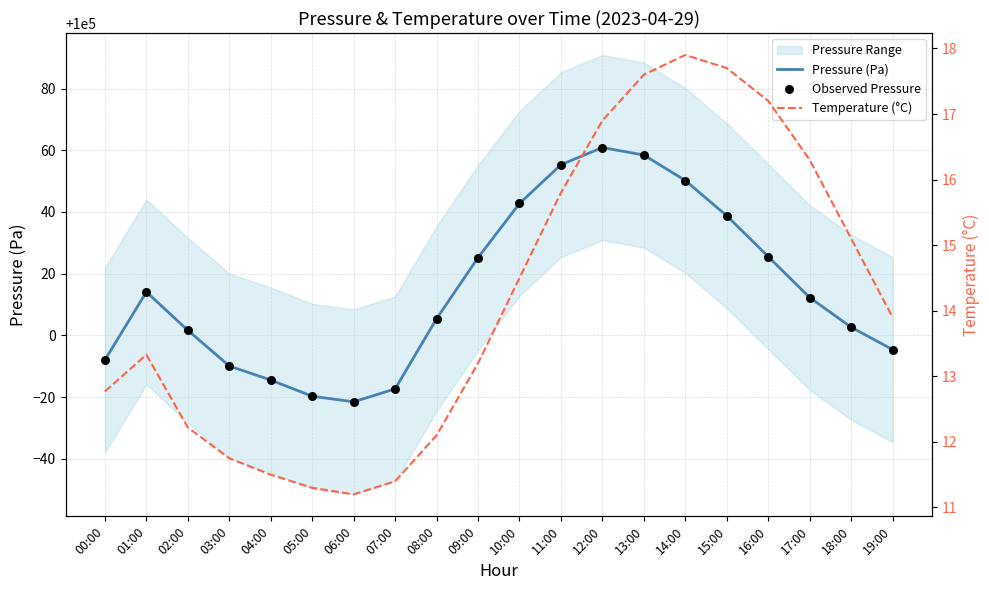

Which series has the widest spread of Y values?

Pressure (Pa)